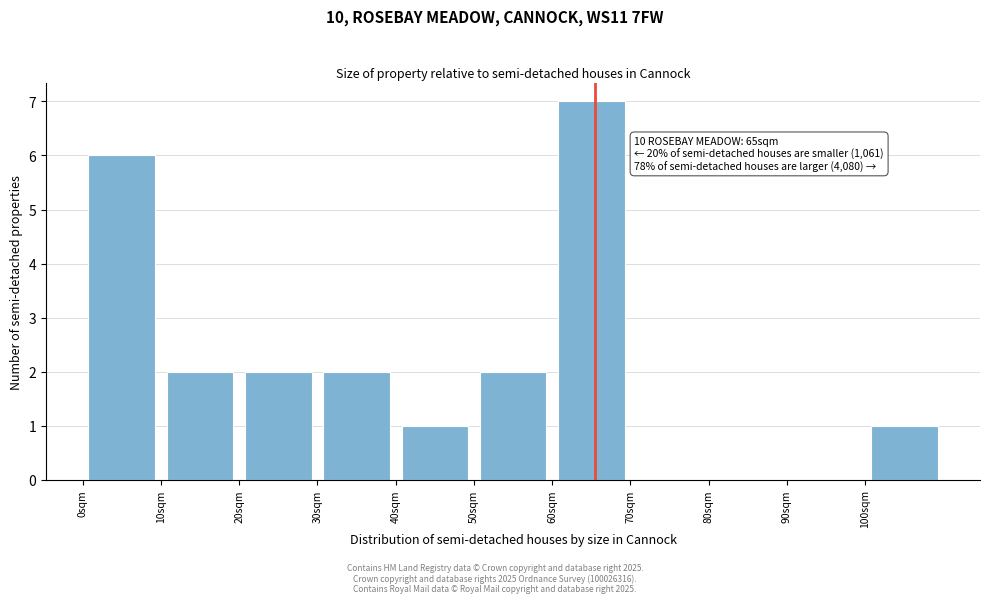

Which range on the x-axis has the tallest bar?

60 to 70